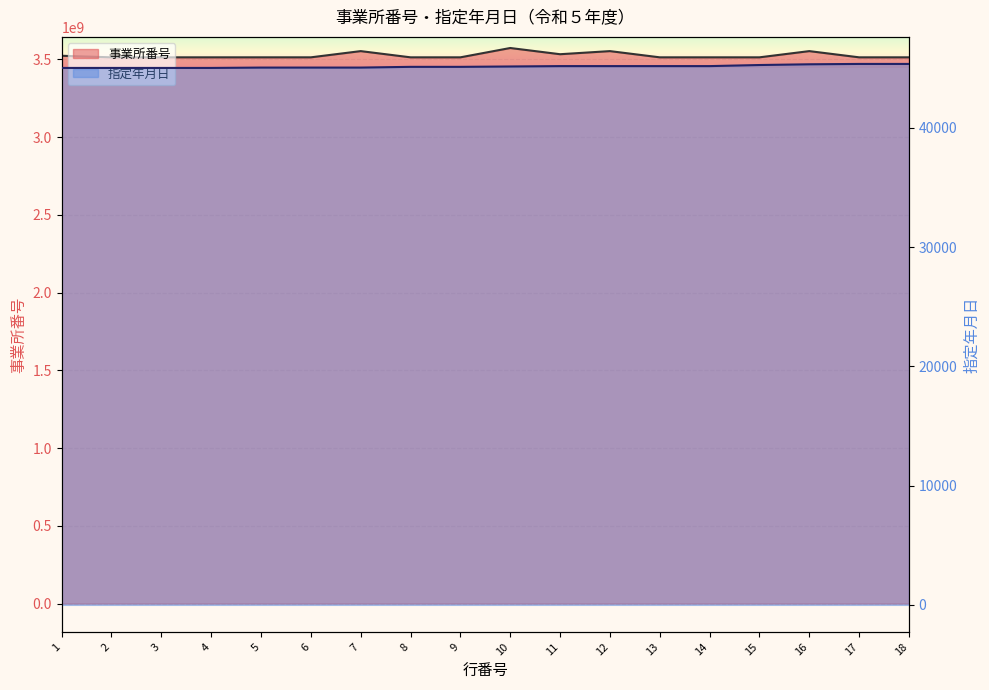

What is the total value across all series at 13?

3513147673